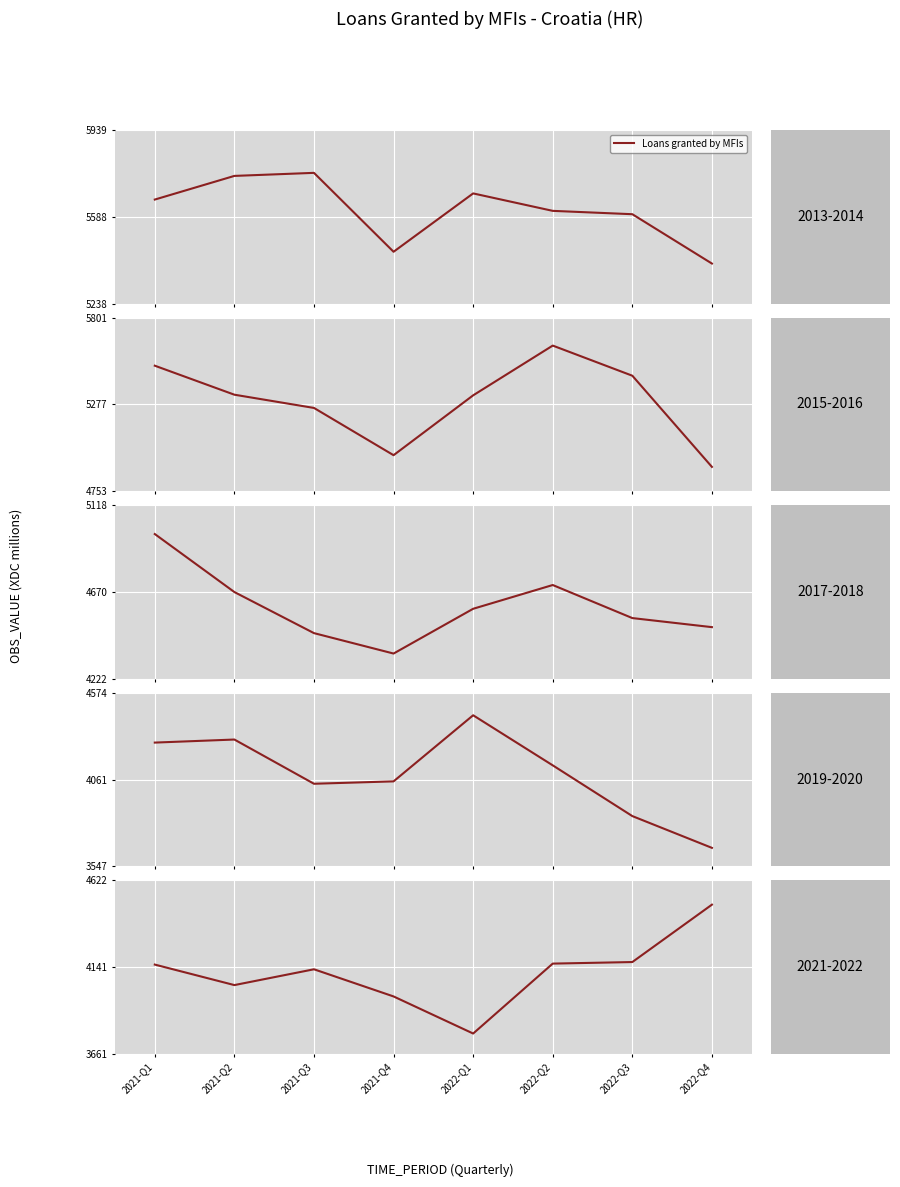

Rank the categories by value from highest to lowest.

2022-Q4, 2022-Q3, 2022-Q2, 2021-Q1, 2021-Q3, 2021-Q2, 2021-Q4, 2022-Q1